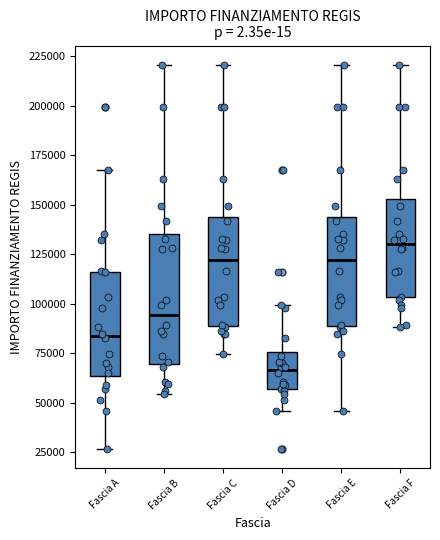

Which box has the lowest median line?

Fascia D